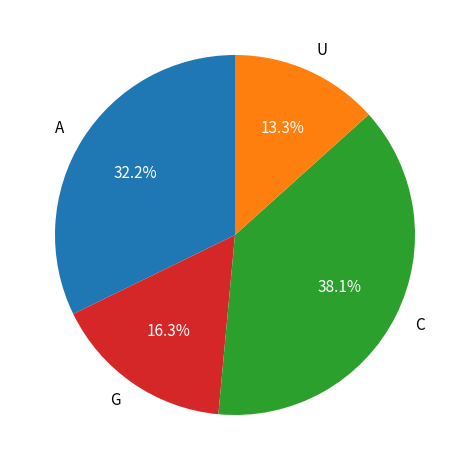

What percentage do U and C together represent?

51.5%